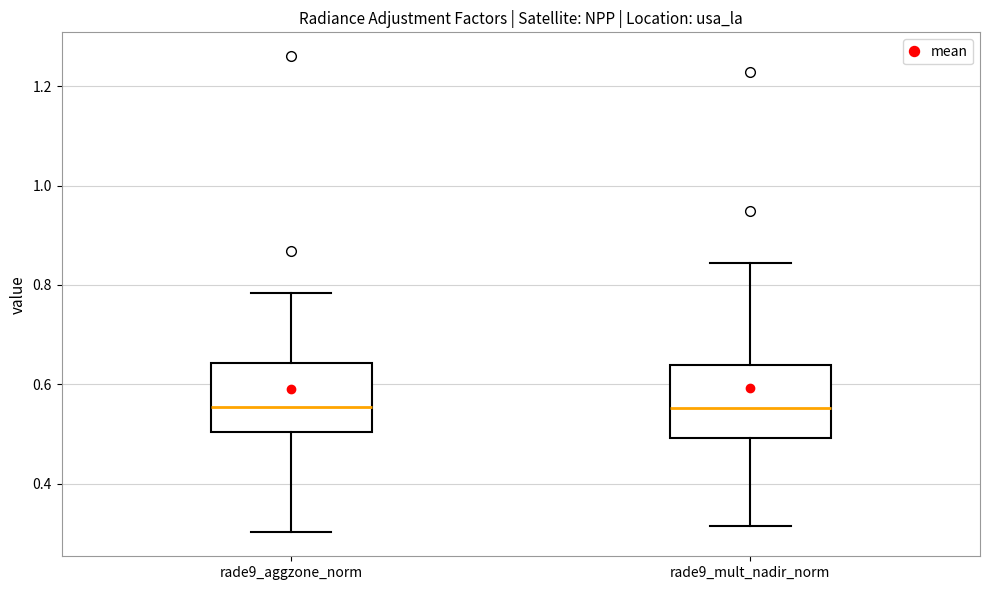

Reading left to right, transcribe this box plot: for each box, give where its median line is, the range the box spans, and where its two whiskers end, as read against the y-axis. The values are not printed on the chart, so give them approximately, as read against the axis.

rade9_aggzone_norm: median 0.56, box 0.50 to 0.64, whiskers 0.30 to 0.78
rade9_mult_nadir_norm: median 0.56, box 0.50 to 0.64, whiskers 0.32 to 0.84